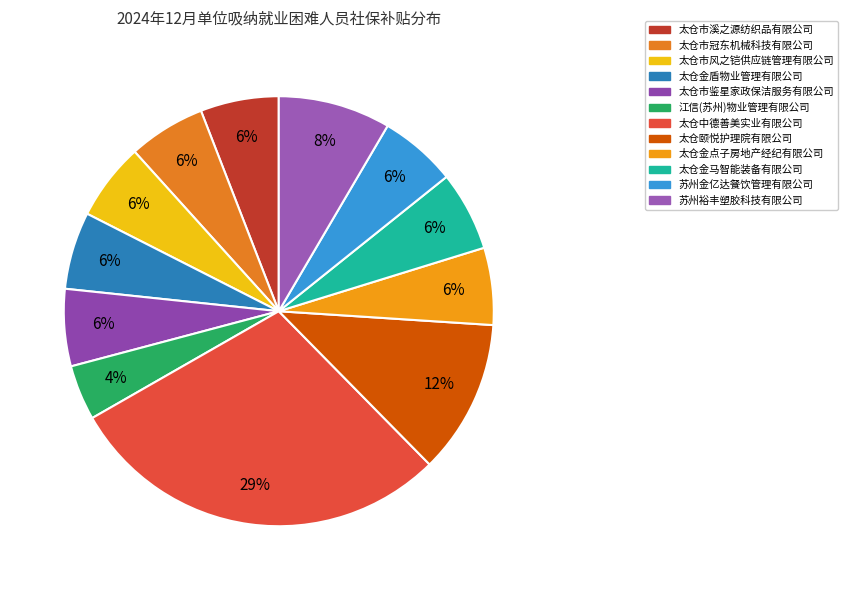

How many segments does this pie chart have?

12